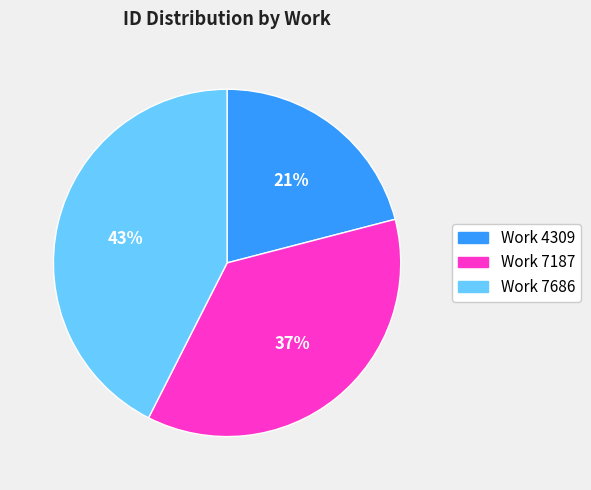

Is there a majority slice in this chart?

No